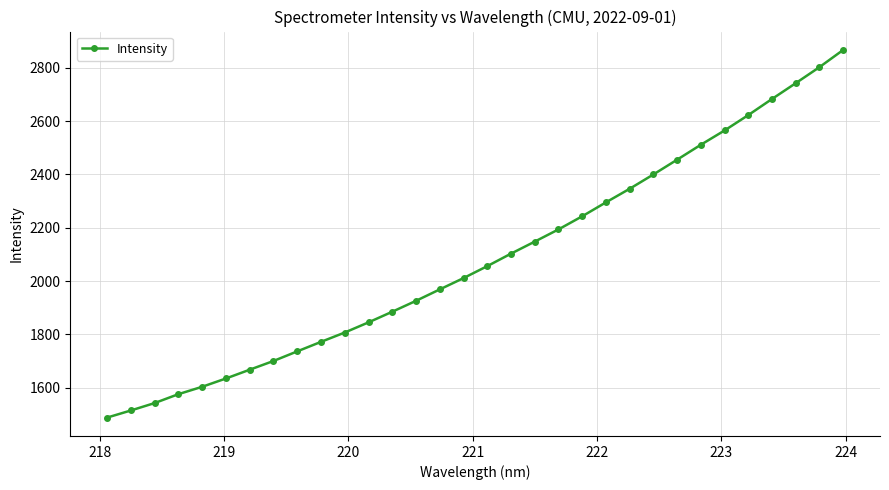

What is the value of the 4th point from the left?

1575.5